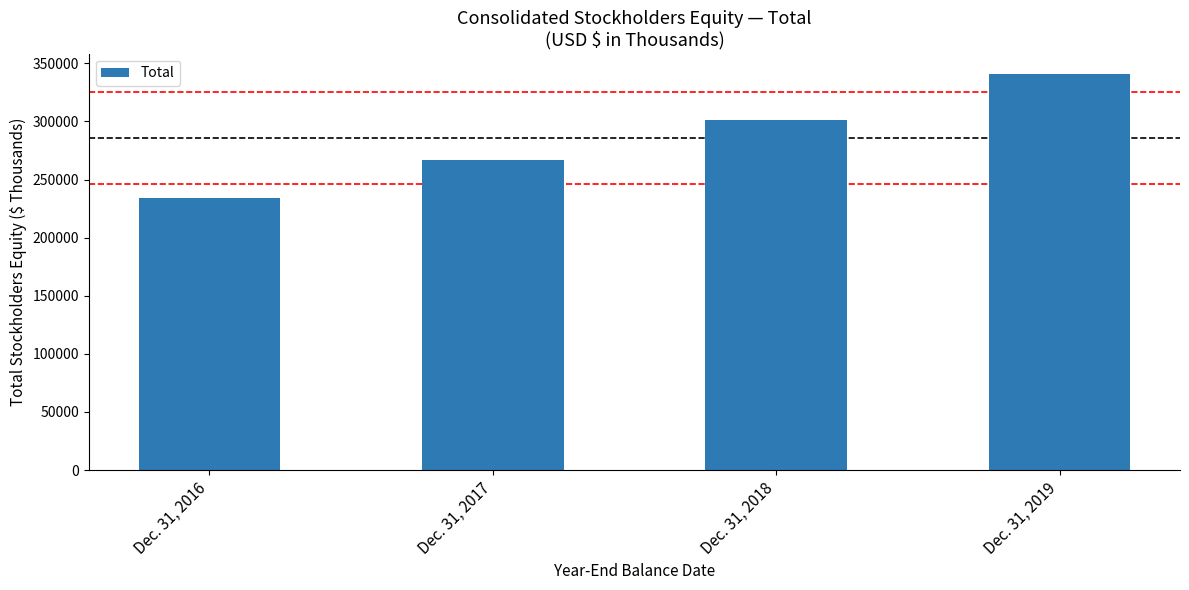

Reading right to left, what are all the values shown in this chart?

Dec. 31, 2019=341201	Dec. 31, 2018=301182	Dec. 31, 2017=266474	Dec. 31, 2016=233845